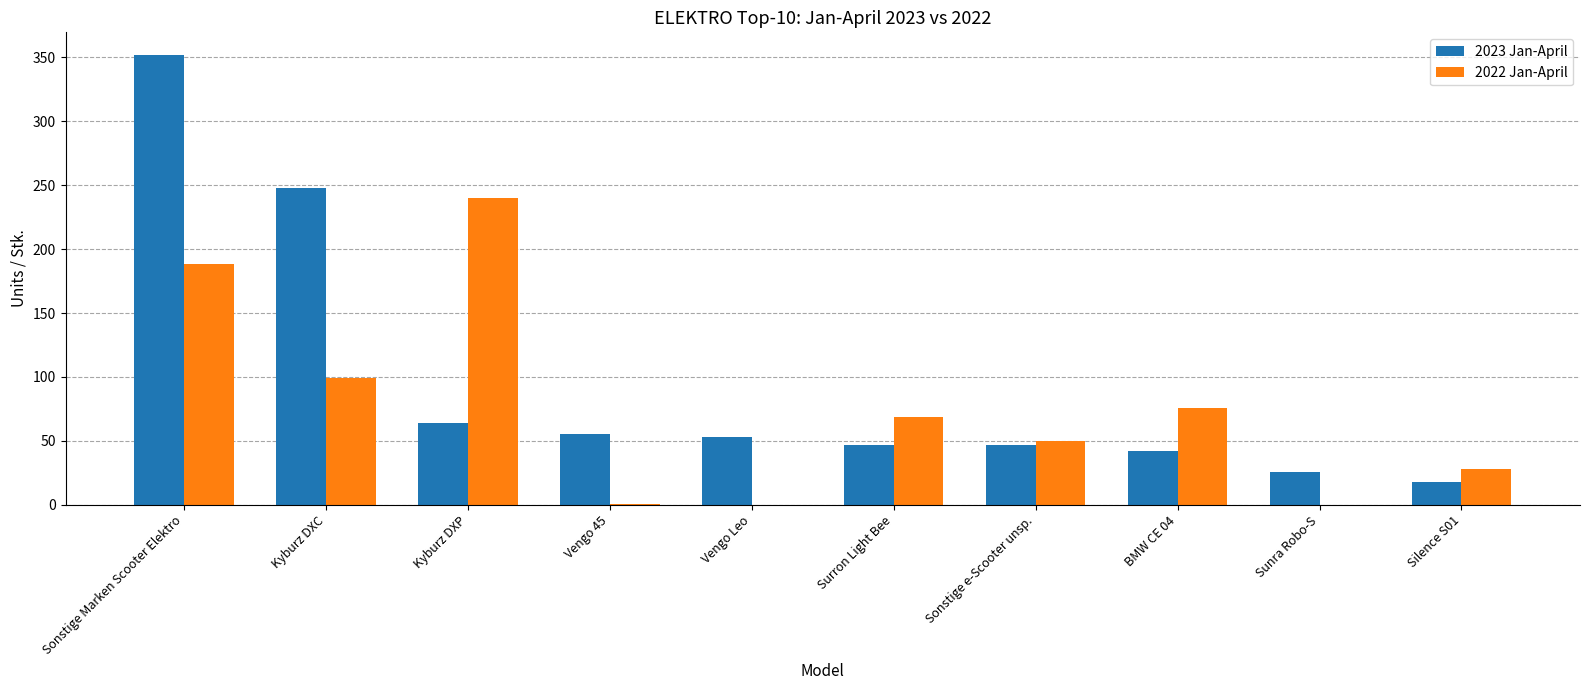

What is the sum of the 2022 Jan-April values at Sonstige Marken Scooter Elektro and Sonstige e-Scooter unsp.?

238